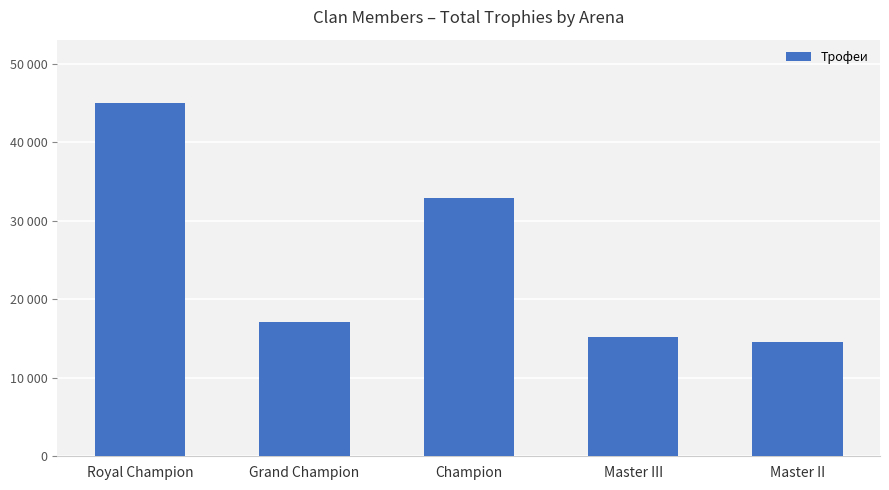

Are the bars grouped side by side (vs. stacked)?

No